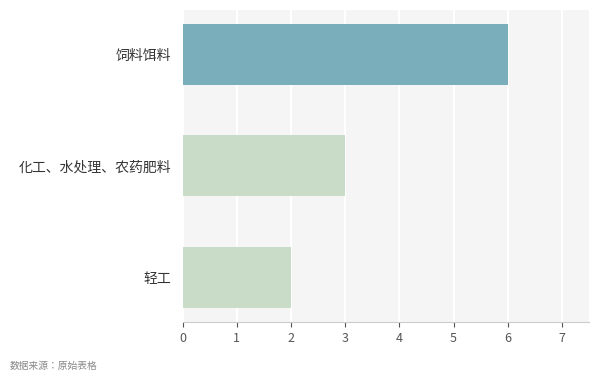

What is the difference between the second highest and minimum values?

1